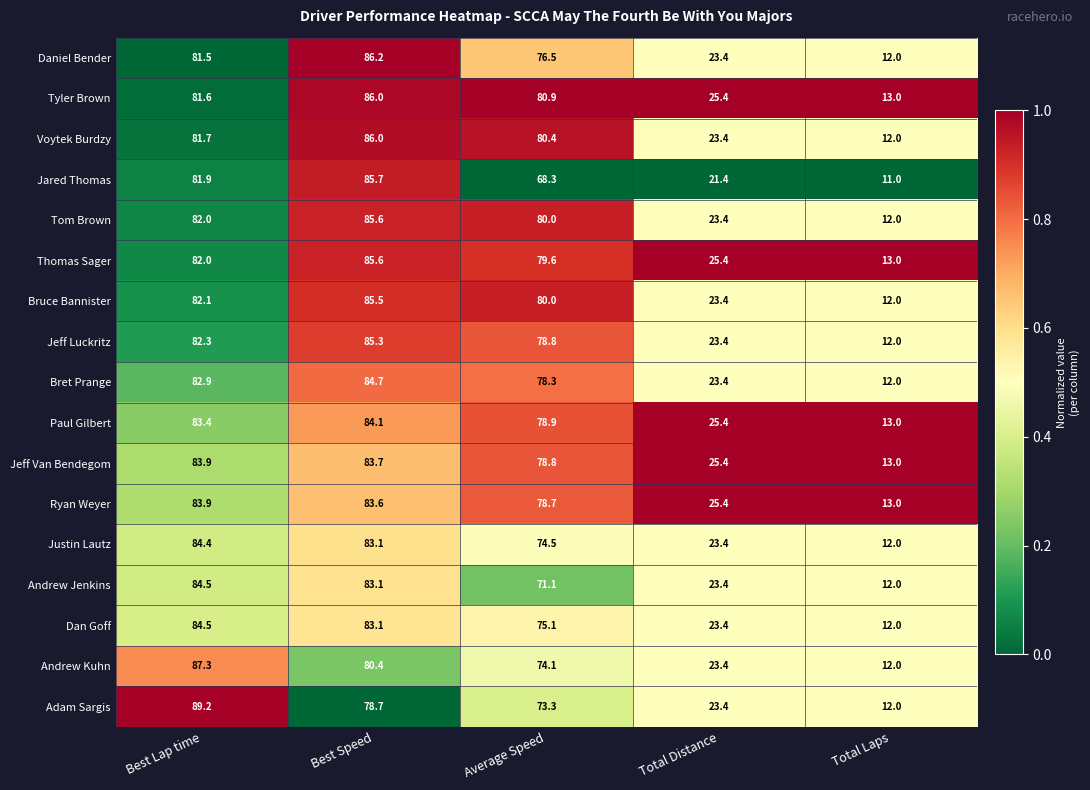

At which label does Jeff Luckritz first exceed 78?

Best Lap time